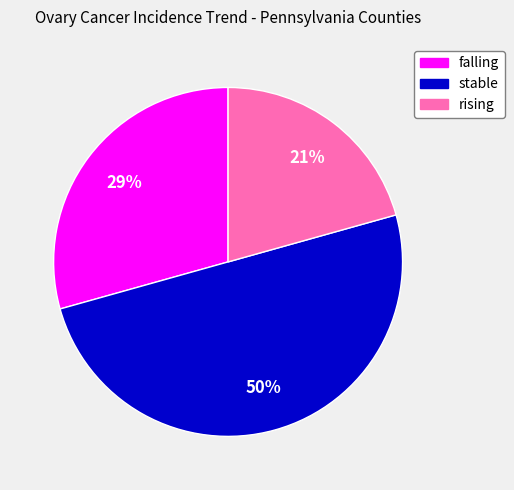

The falling slice represents 38% of the pie. True or false?

False